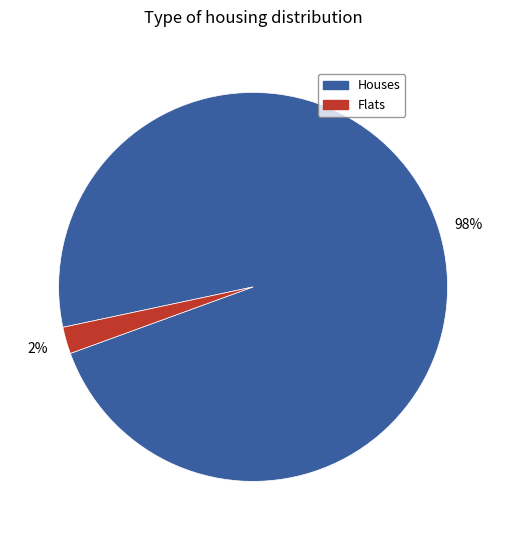

Is there any slice that represents more than half of the pie?

Yes